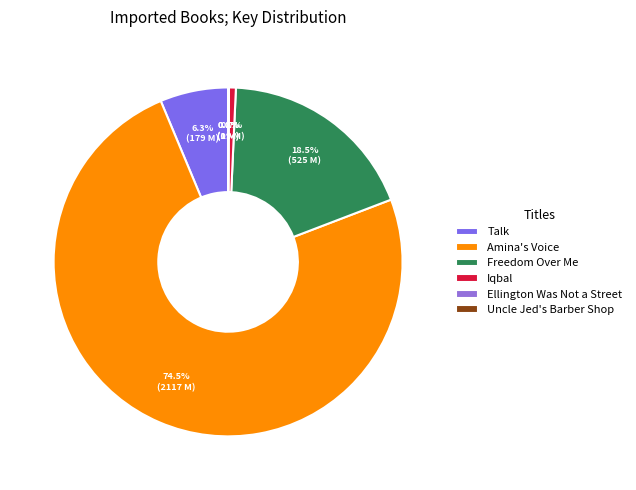

Does Ellington Was Not a Street represent more than half of the total?

No